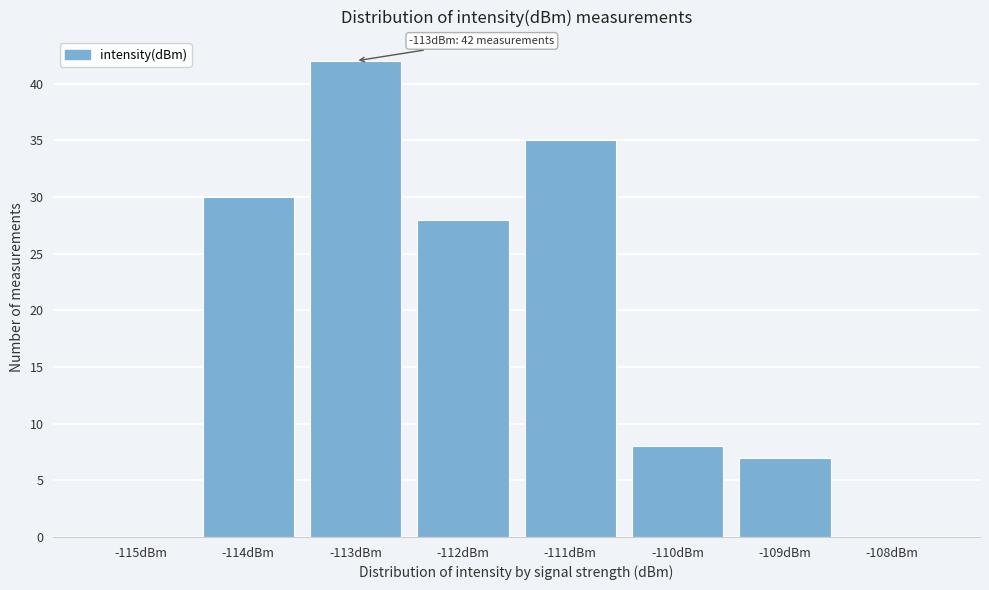

Reading left to right, transcribe all the data shown in this chart.

-115dBm=0	-114dBm=30	-113dBm=42	-112dBm=28	-111dBm=35	-110dBm=8	-109dBm=7	-108dBm=0